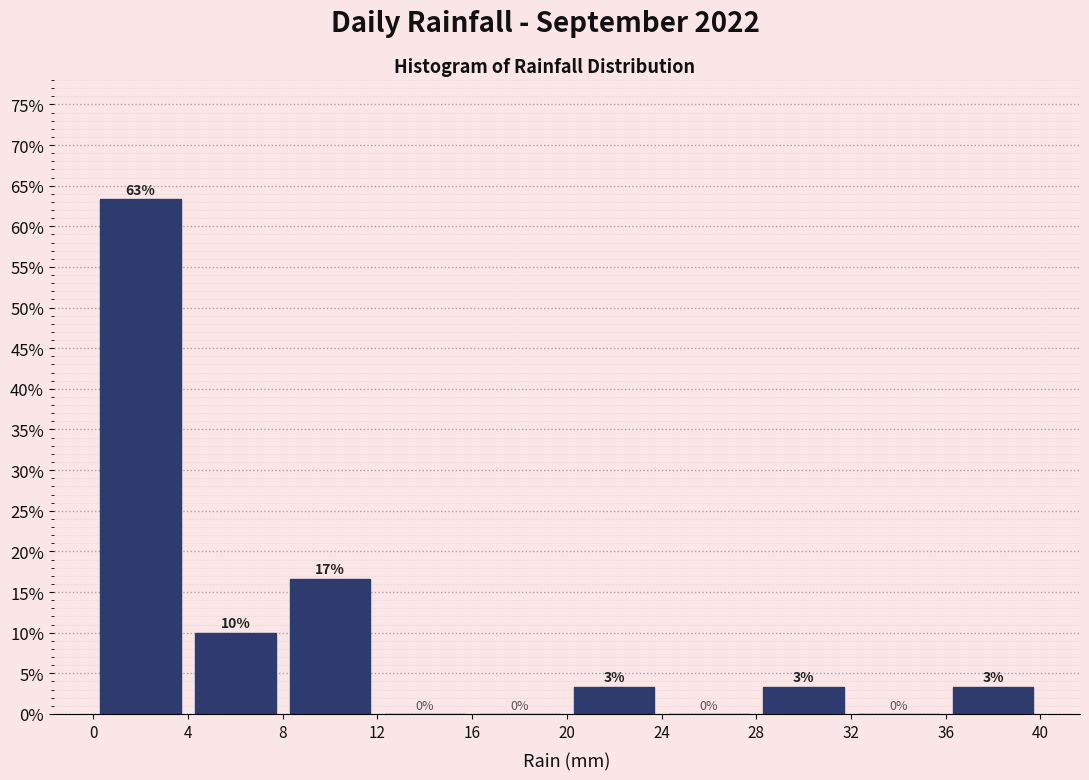

Which range on the x-axis has the tallest bar?

0 to 4